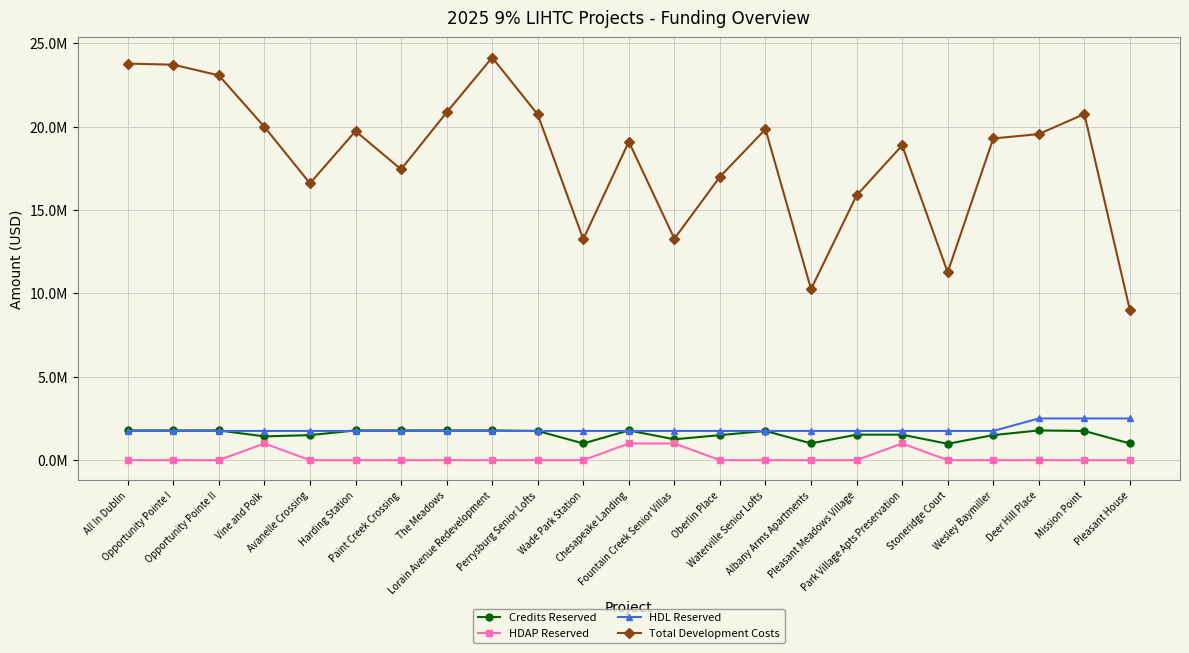

The HDL Reserved series shows 2393907 at Opportunity Pointe I. True or false?

False